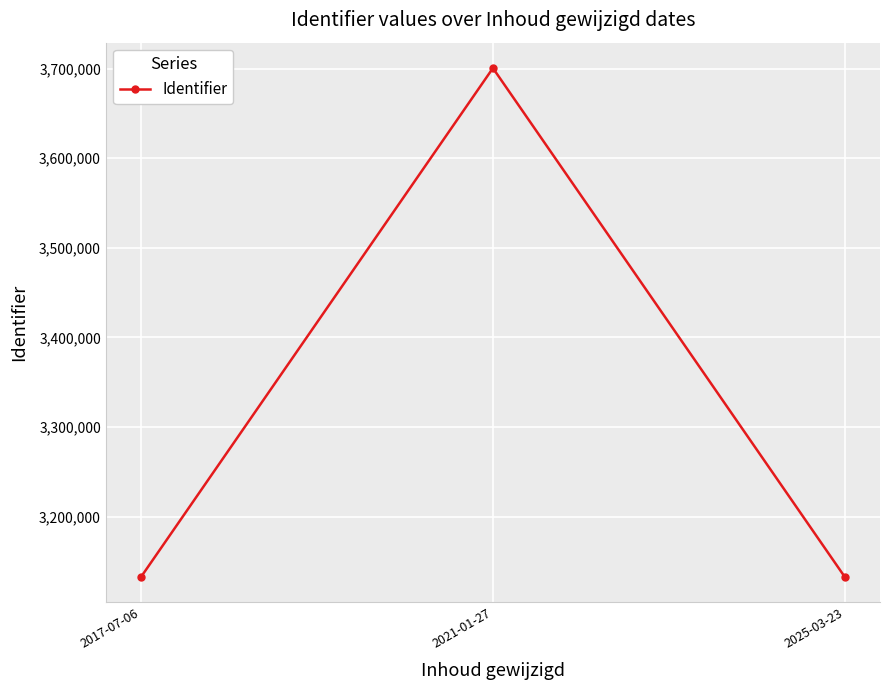

Where is the data nearest to the value 3416605?

2017-07-06